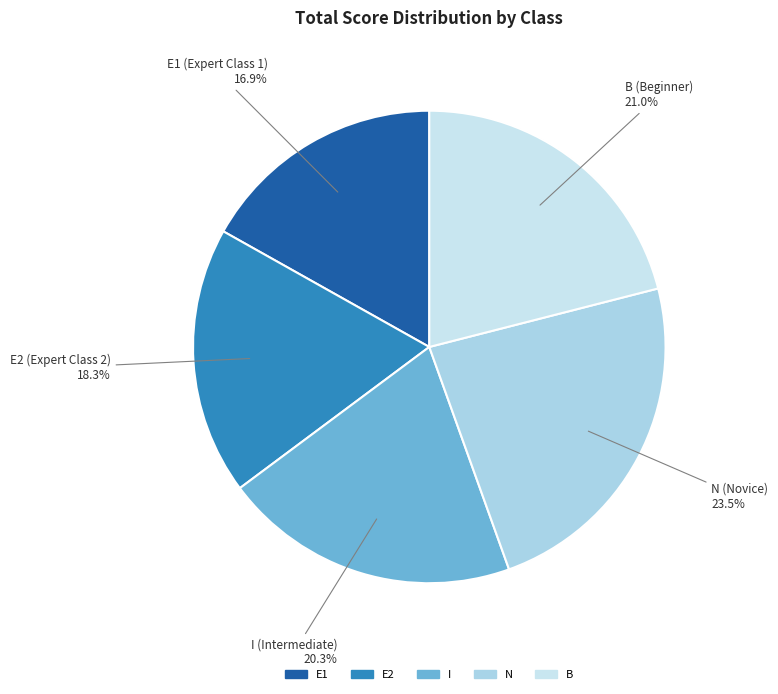

Which slice is the smallest?

E1